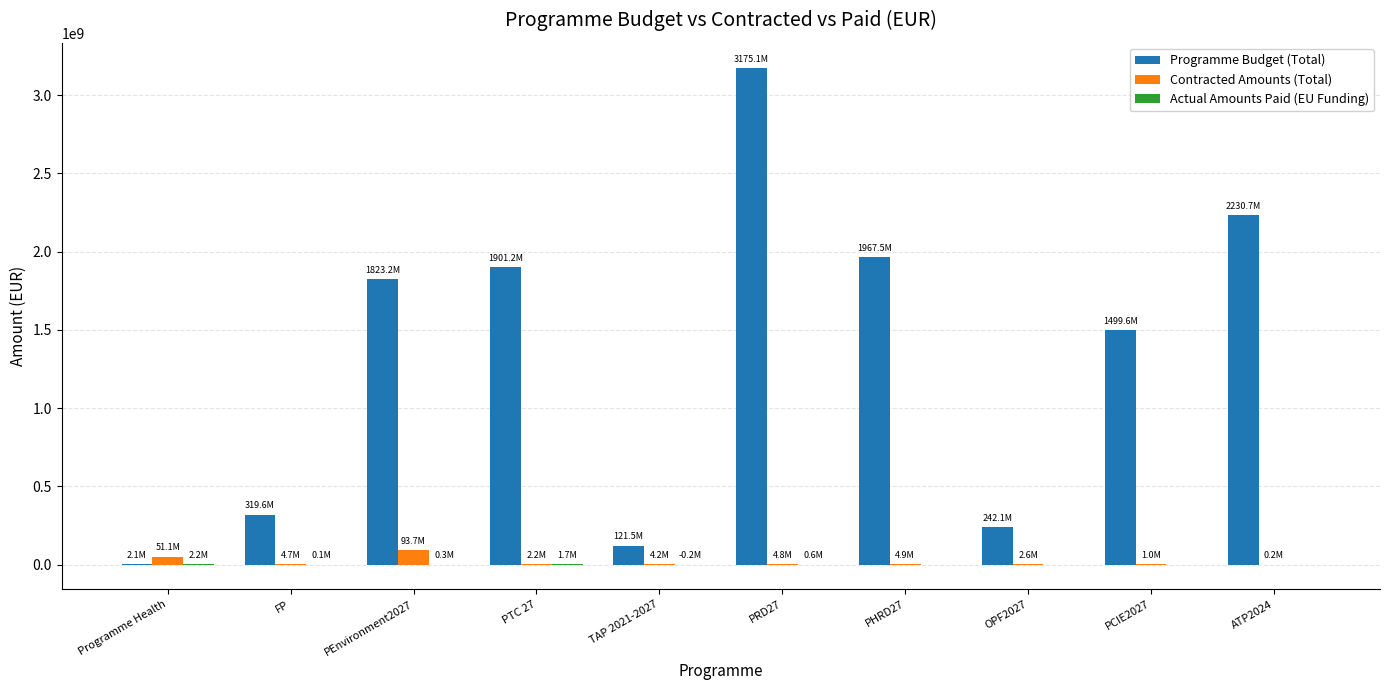

Which series has the largest total across all categories?

Programme Budget (Total)